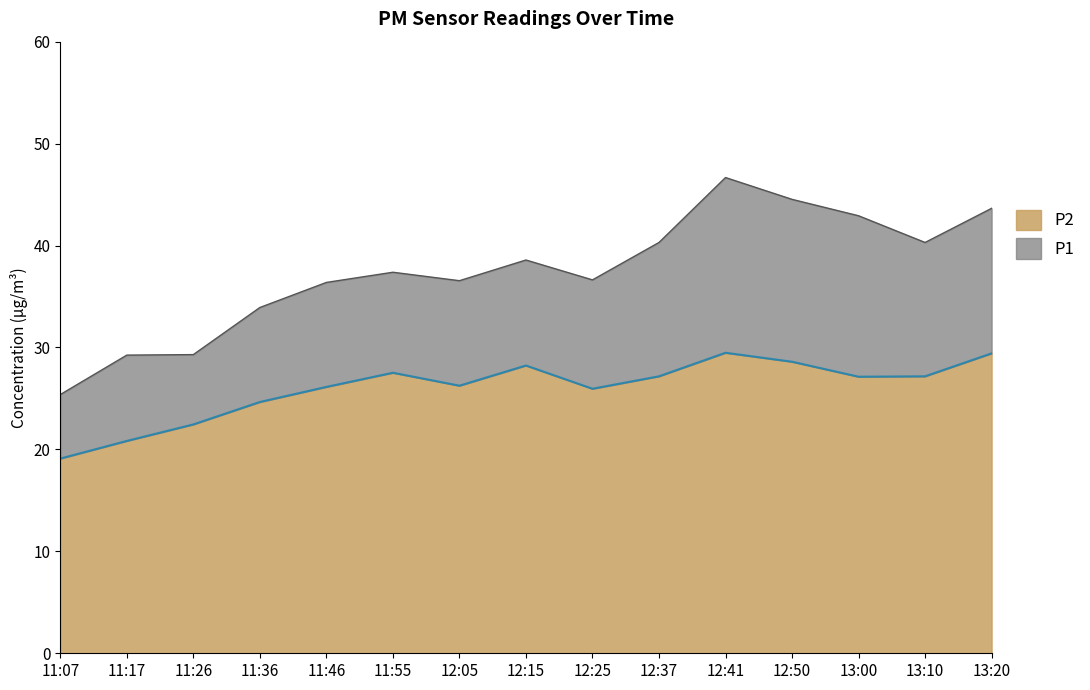

Reading left to right, extract all data points from this chart.

P1: 11:07=25.4	11:17=29.2	11:26=29.3	11:36=33.9	11:46=36.4	11:55=37.4	12:05=36.5	12:15=38.6	12:25=36.6	12:37=40.3	12:41=46.7	12:50=44.5	13:00=42.9	13:10=40.3	13:20=43.6
P2: 11:07=19.1	11:17=20.8	11:26=22.4	11:36=24.6	11:46=26.1	11:55=27.5	12:05=26.2	12:15=28.2	12:25=25.9	12:37=27.2	12:41=29.5	12:50=28.6	13:00=27.1	13:10=27.2	13:20=29.4